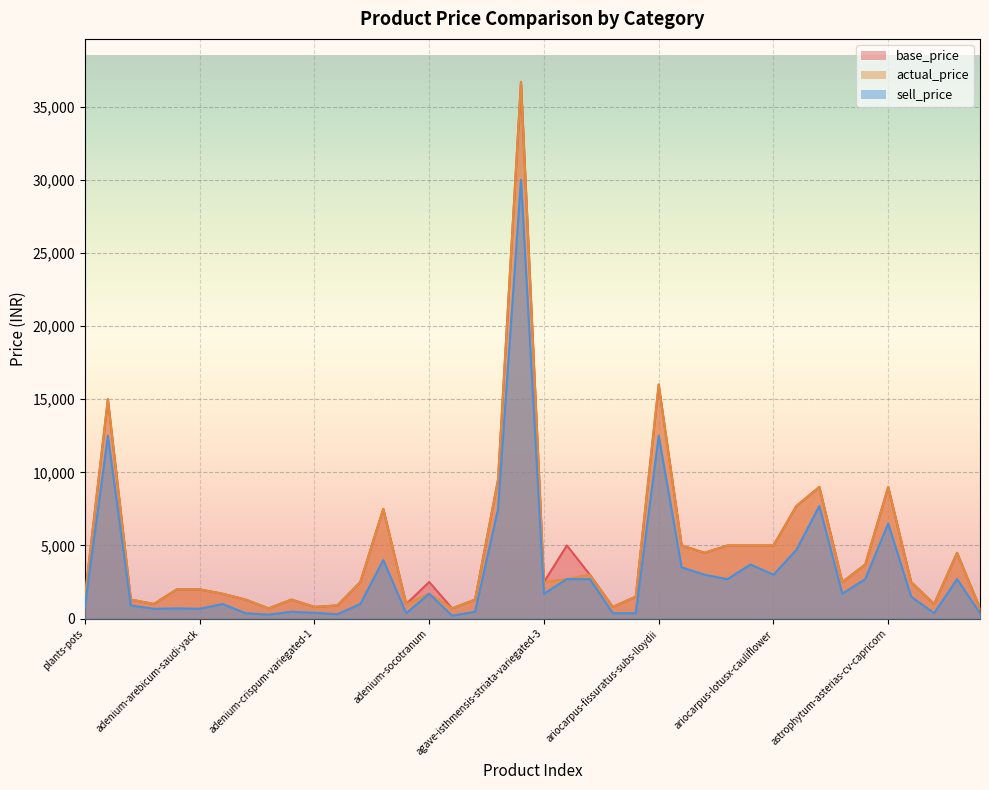

Which series changed the most between agave-isthmensis-striata-variegated-1 and ariocarpus-retusus-scheidw?

actual_price